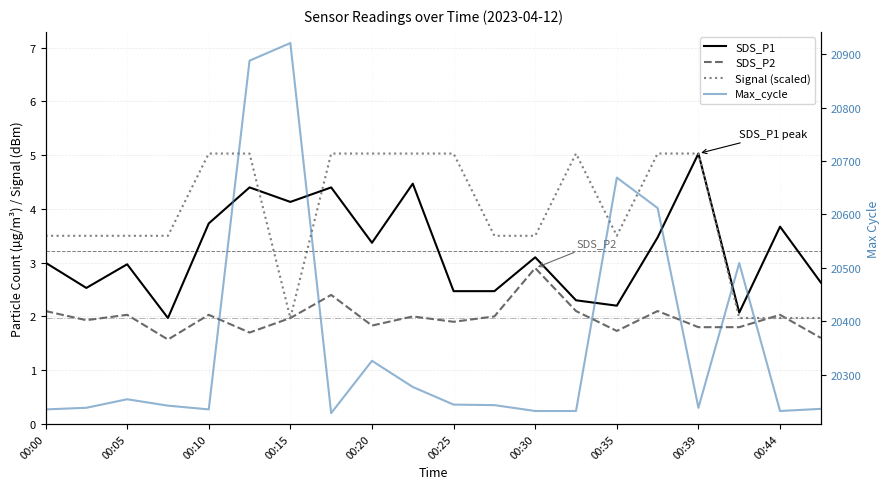

At 00:08, list the series in order from smallest to largest.

SDS_P2, SDS_P1, Signal, Max_cycle